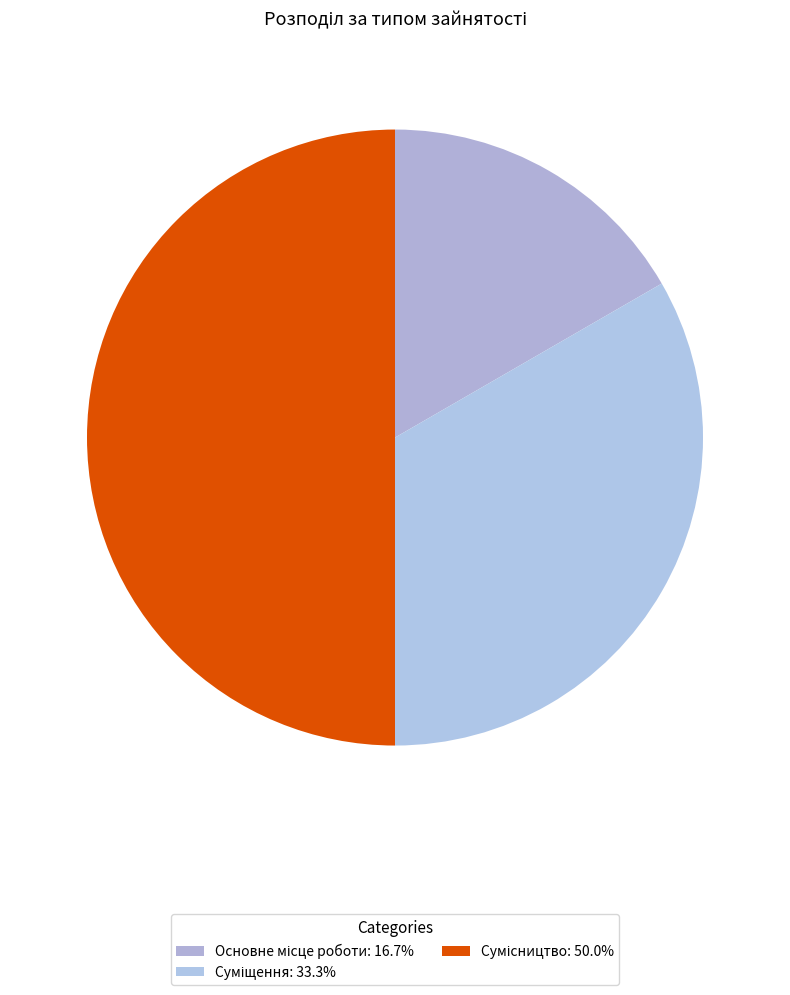

Count the number of slices in the pie.

3